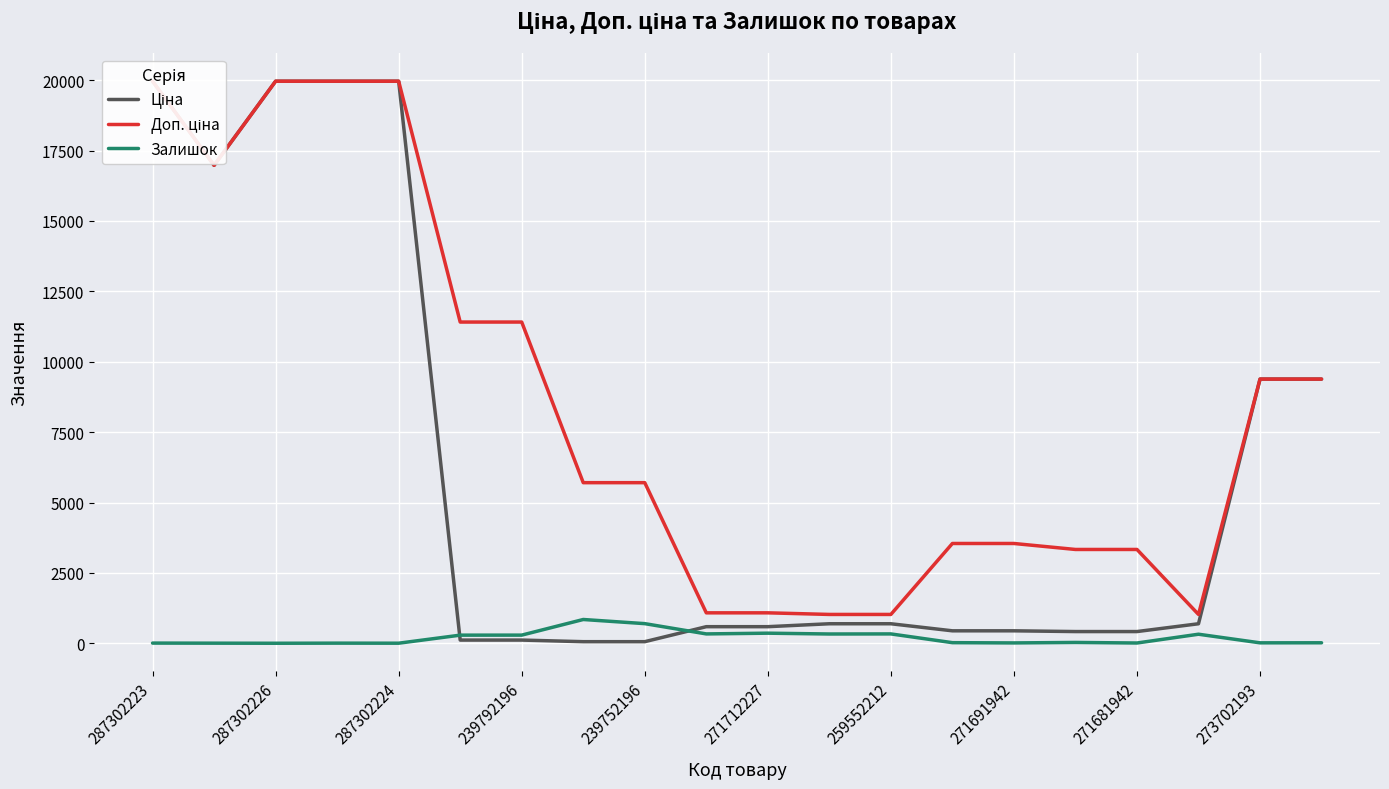

Is it true that Залишок equals 359 at 271712227?

True